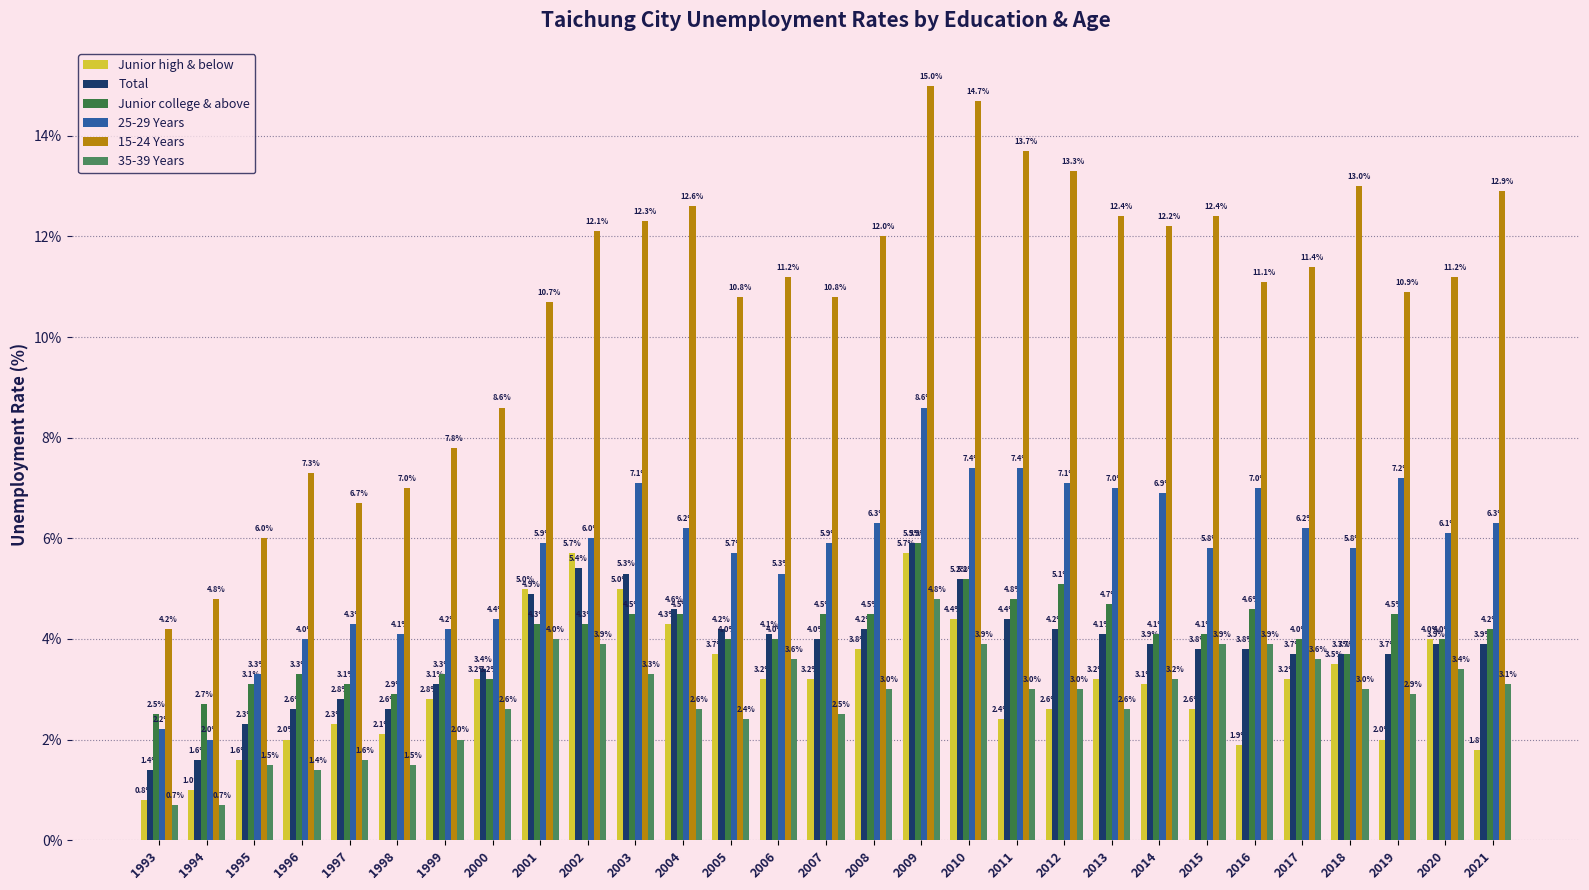

Between 2009 and 2012, which series saw the biggest shift?

Junior high & below